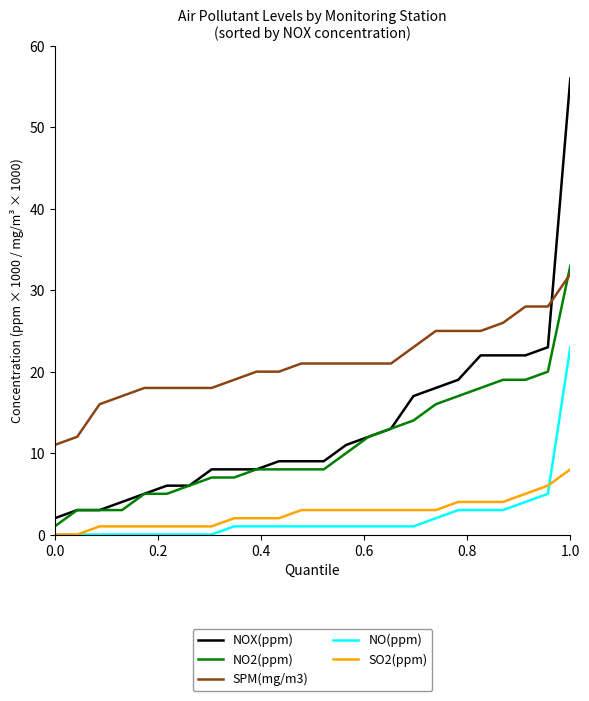

Which series has the largest total across all categories?

SPM(mg/m3)